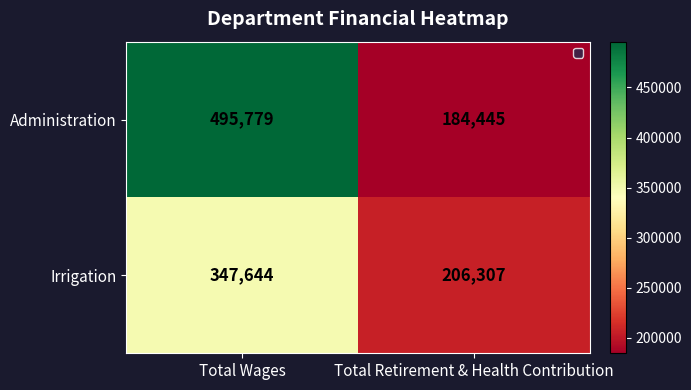

True or false: Administration has a value of 803192 at Total Wages.

False